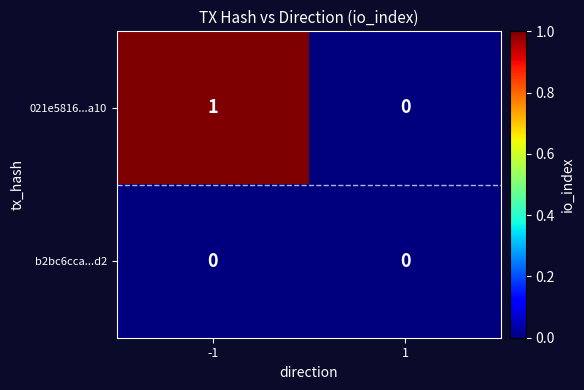

Is it true that b2bc6cca...d2 equals 0 at -1?

True